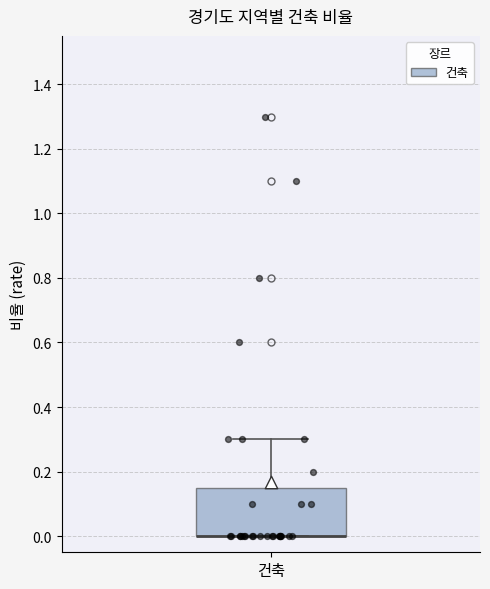

Read this box plot against the y-axis: the position of the median line, the range covered by the box, and the ends of both whiskers. The values are not printed on the chart, so give them approximately, as read against the axis.

median 0.00 (drawn on the box's lower edge), box 0.00 to 0.16, whiskers 0.00 to 0.30